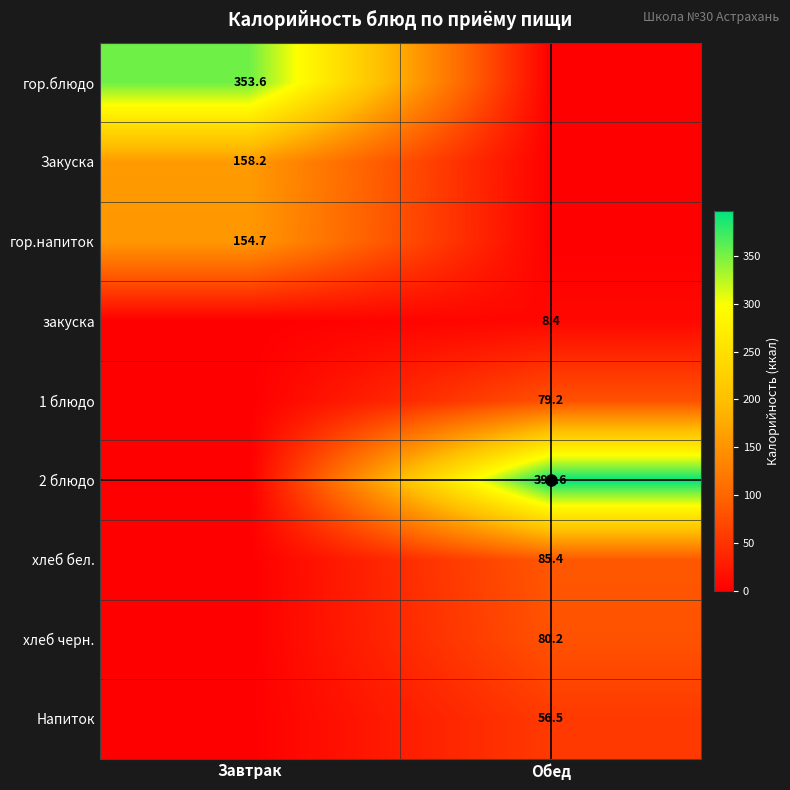

The value of хлеб бел. at Обед is 131.4. True or false?

False